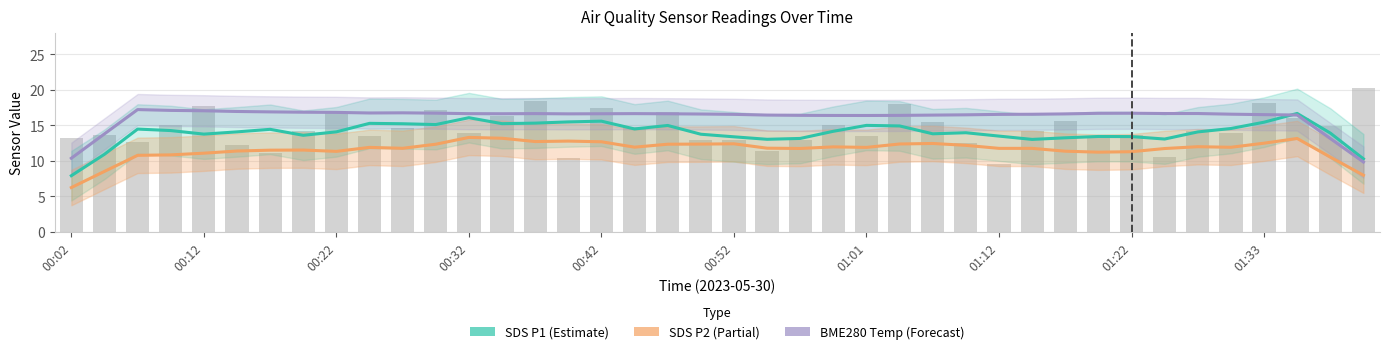

List the series in order of their overall mean, highest first.

BME280 Temp (Forecast), SDS P1 (Estimate), SDS P2 (Partial)